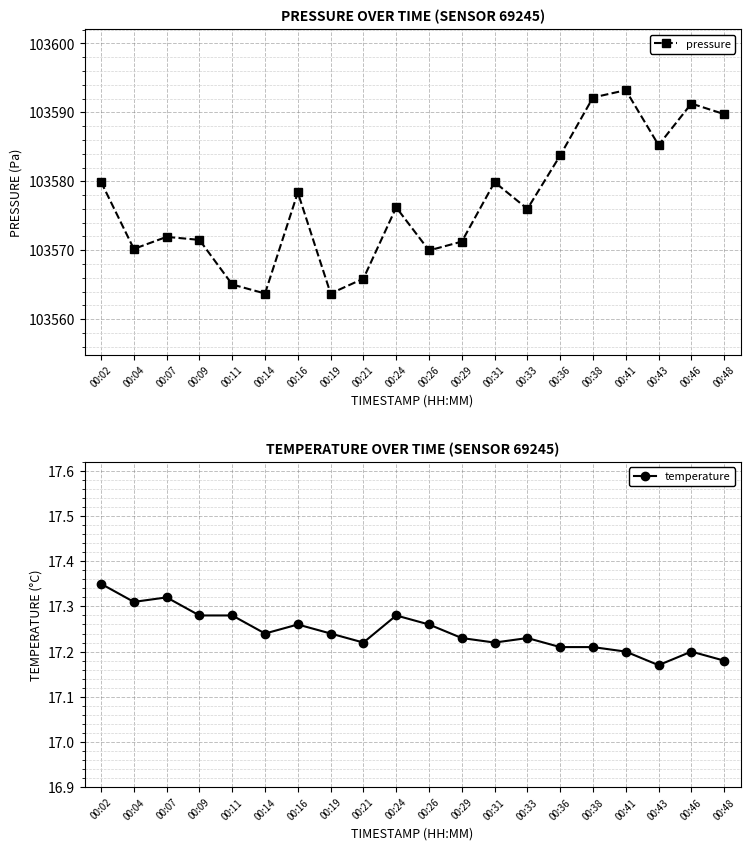

Reading left to right, extract all data points from this chart.

pressure: 103579.9	103570.2	103571.9	103571.5	103565.0	103563.7	103578.4	103563.7	103565.9	103576.2	103570.0	103571.2	103579.9	103576.0	103583.8	103592.2	103593.2	103585.2	103591.3	103589.8
temperature: 17.4	17.3	17.3	17.3	17.3	17.2	17.3	17.2	17.2	17.3	17.3	17.2	17.2	17.2	17.2	17.2	17.2	17.2	17.2	17.2